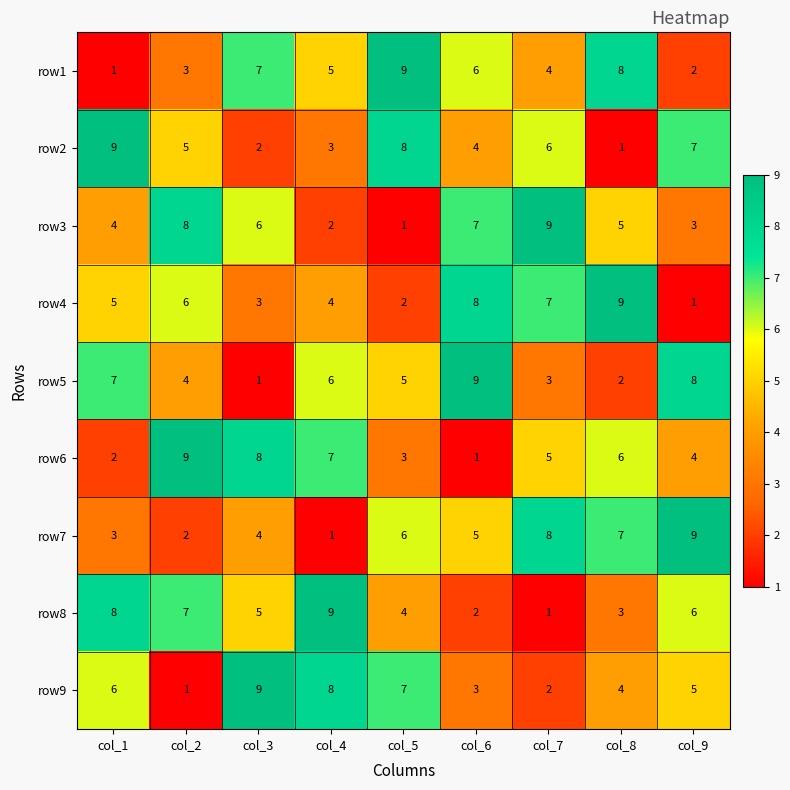

What is the difference between the second highest and minimum values in the row2 series?

7